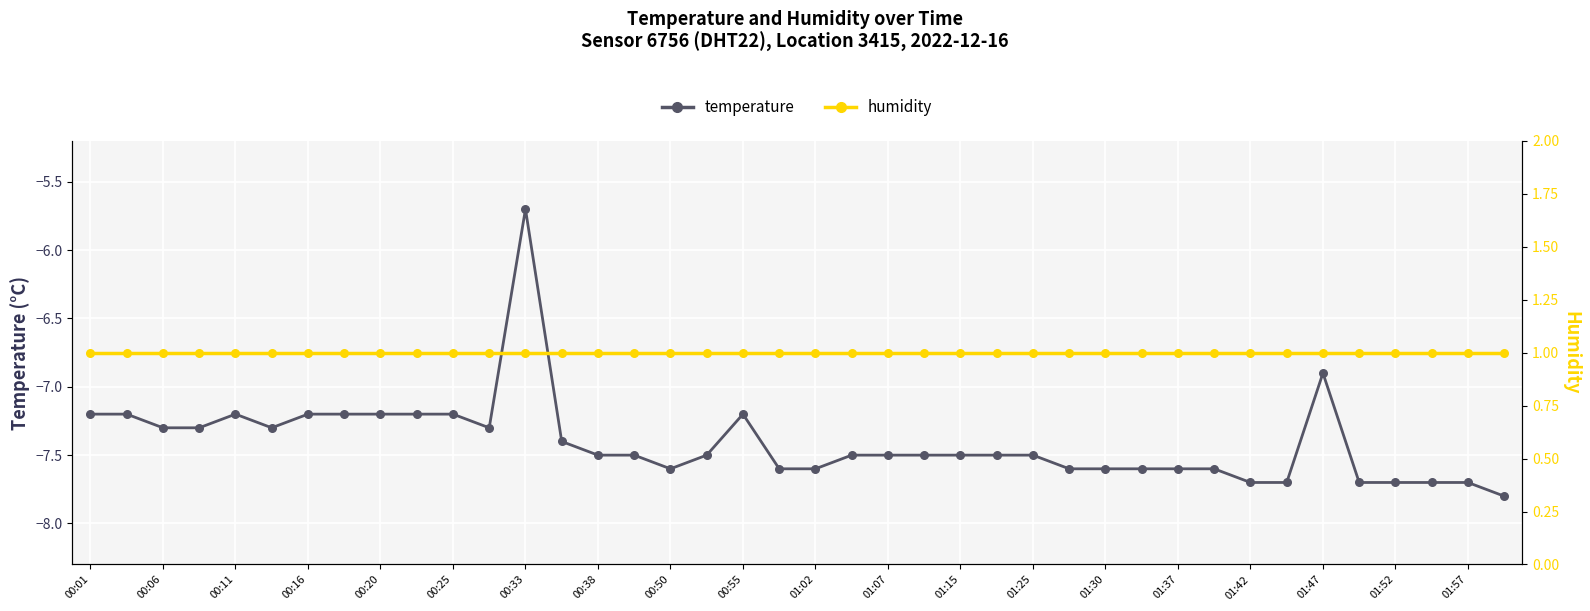

Which series reaches the maximum Y coordinate?

humidity